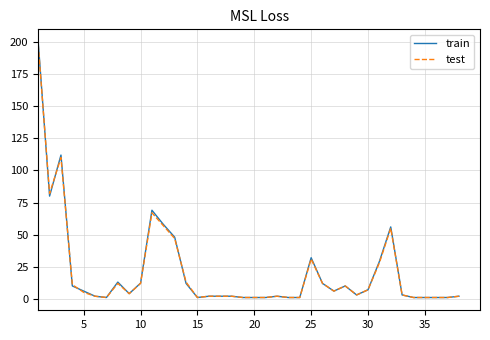

What is the average value of the train series?

21.2